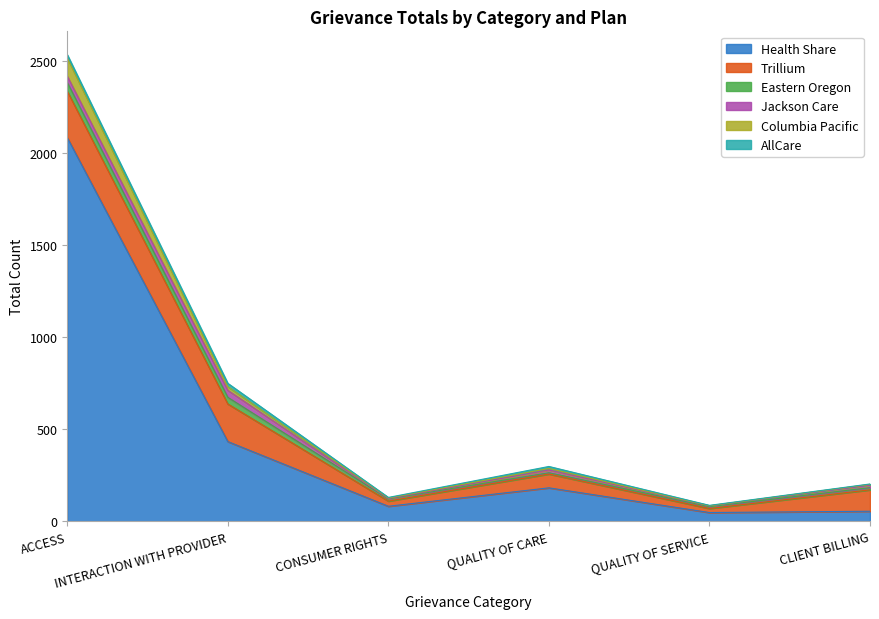

What is the average value of the Eastern Oregon series?

21